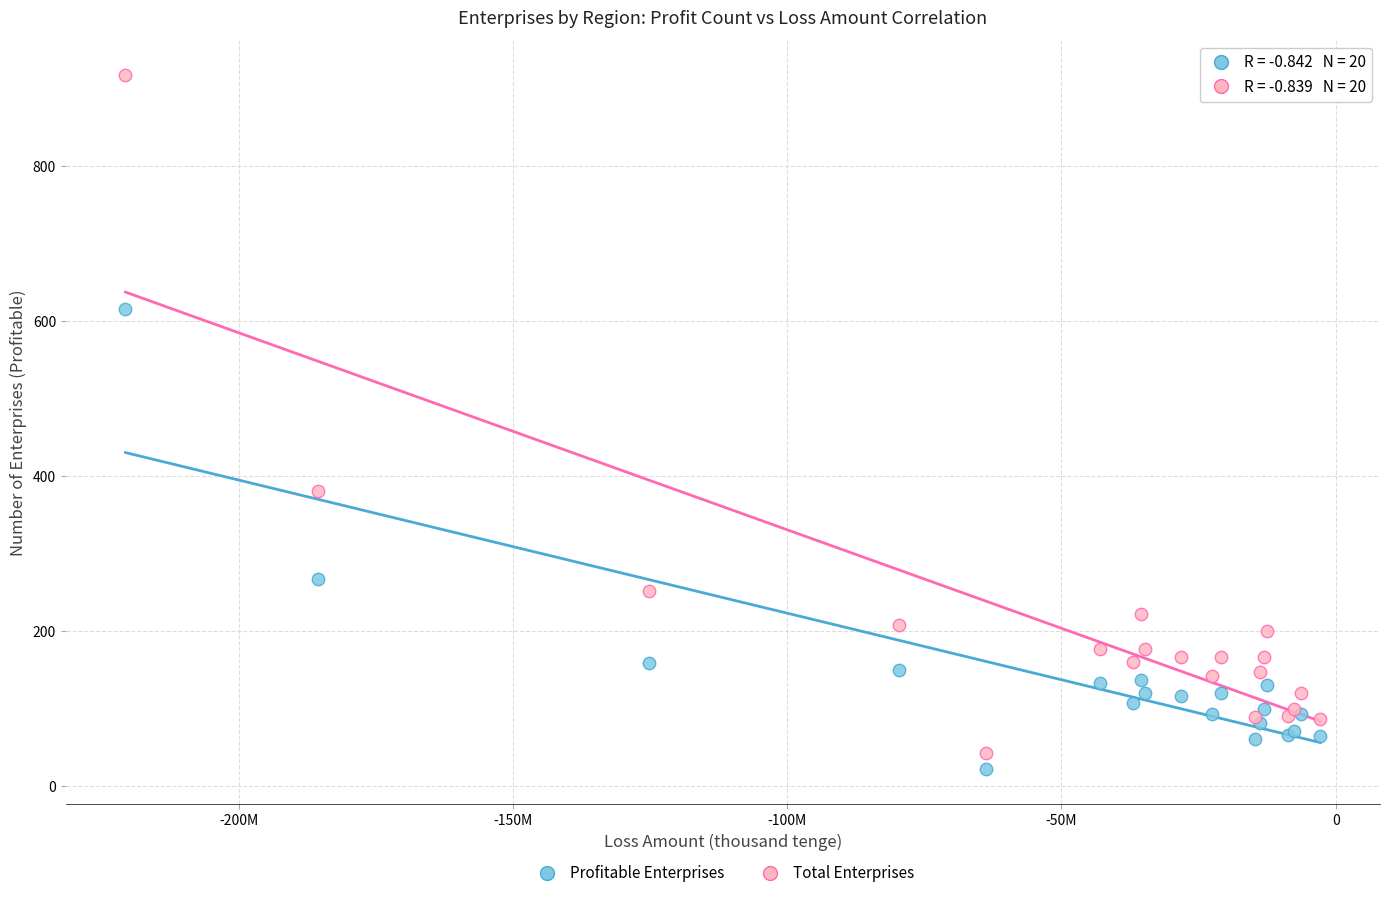

Which series has the largest Y range (max minus min)?

Total Enterprises